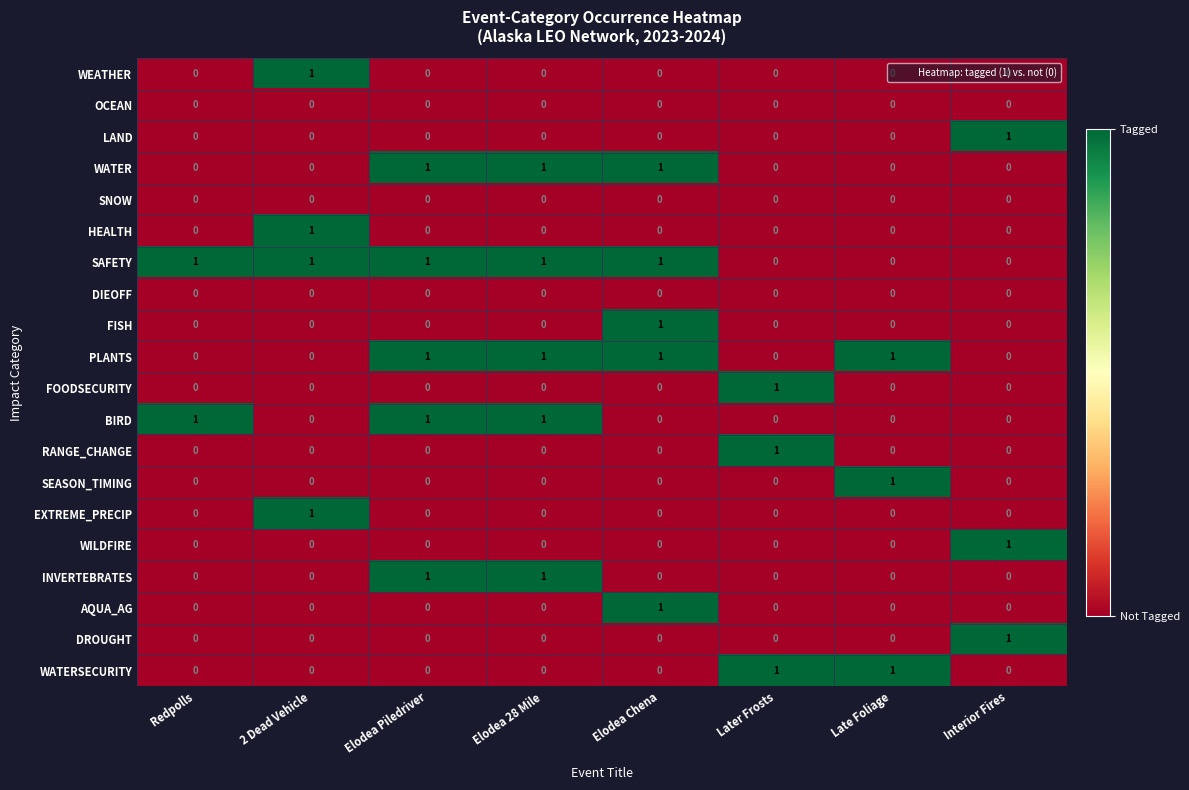

How many categories are shown in the chart?

8